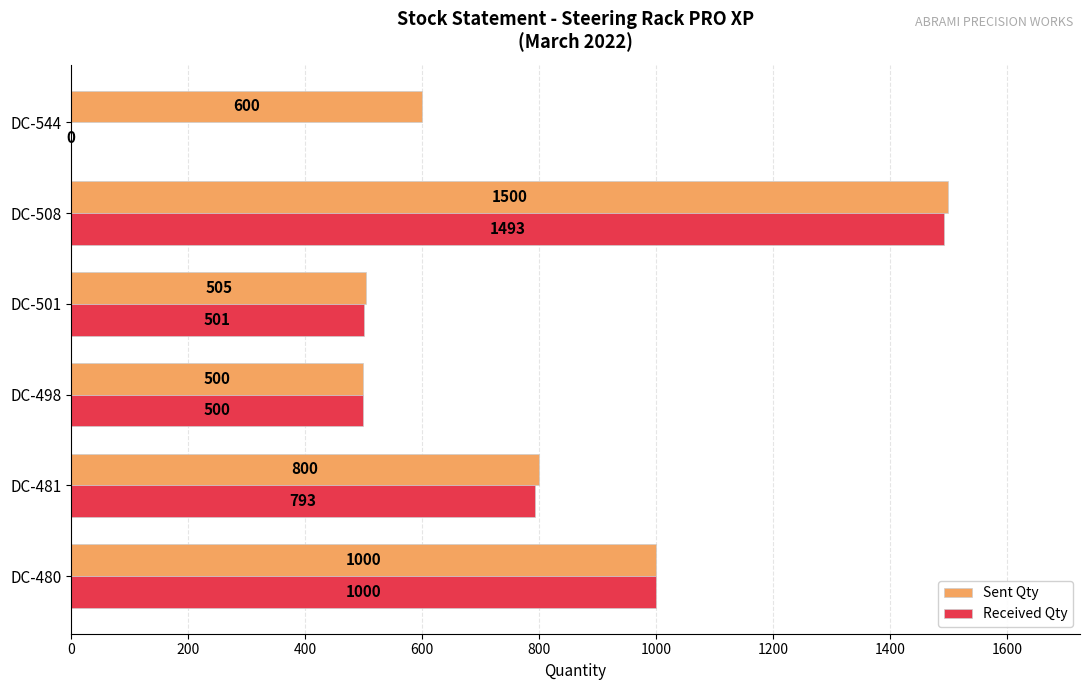

At which label does Received Qty reach its peak?

DC-508